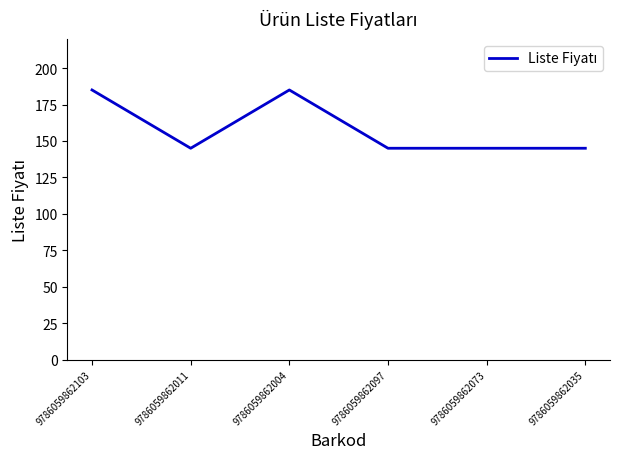

True or false: there are more than 0 points higher than both neighbors.

True